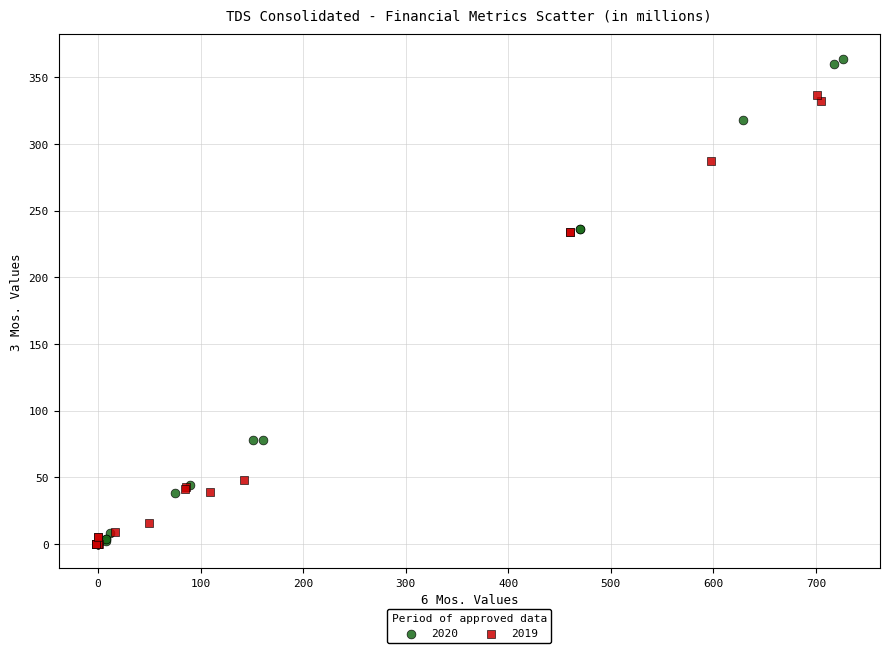

Which series reaches the maximum Y coordinate?

2020